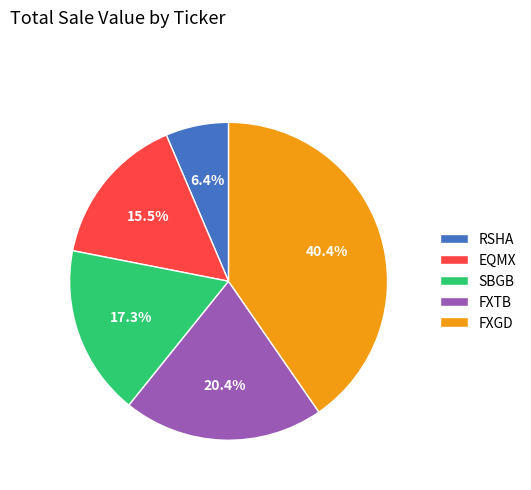

Which slice is the largest?

FXGD